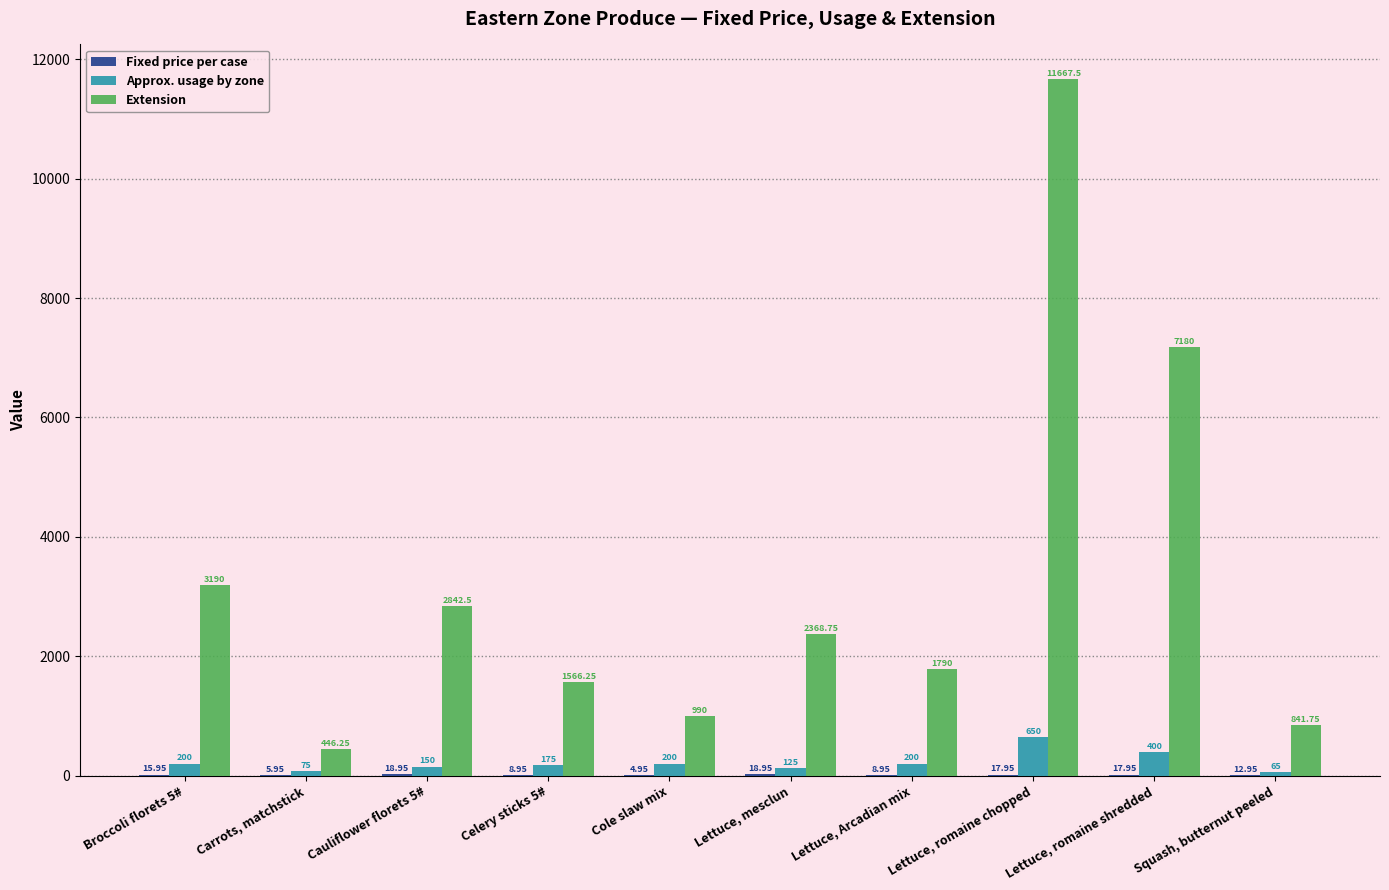

Is the value of Extension at Broccoli florets 5# greater than the value of Approx. usage by zone at Lettuce, romaine chopped?

Yes